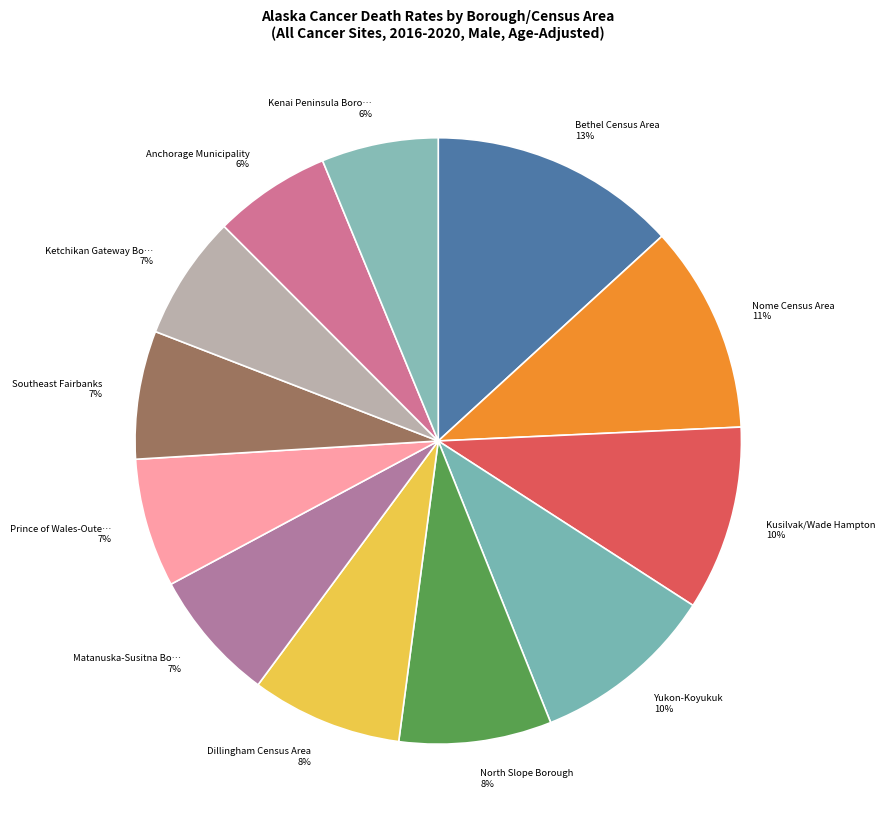

What is the largest slice in the pie chart?

Bethel Census Area 13%